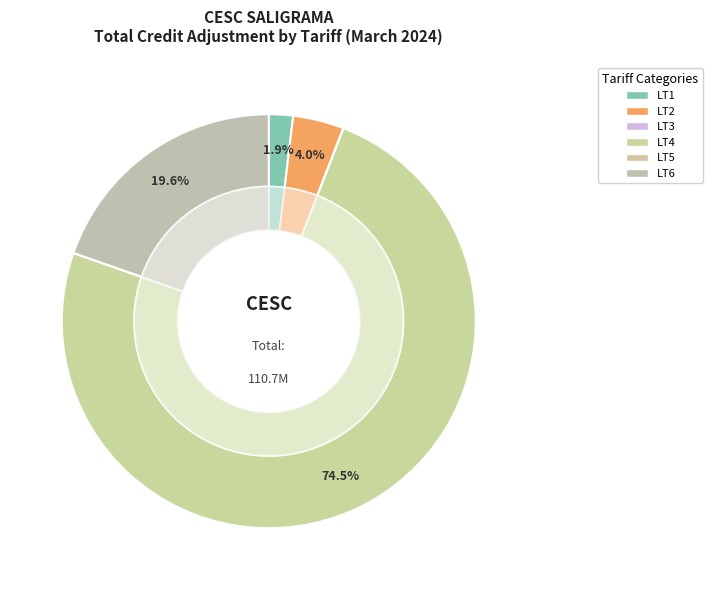

What portion of the pie excludes LT7?

100.0%